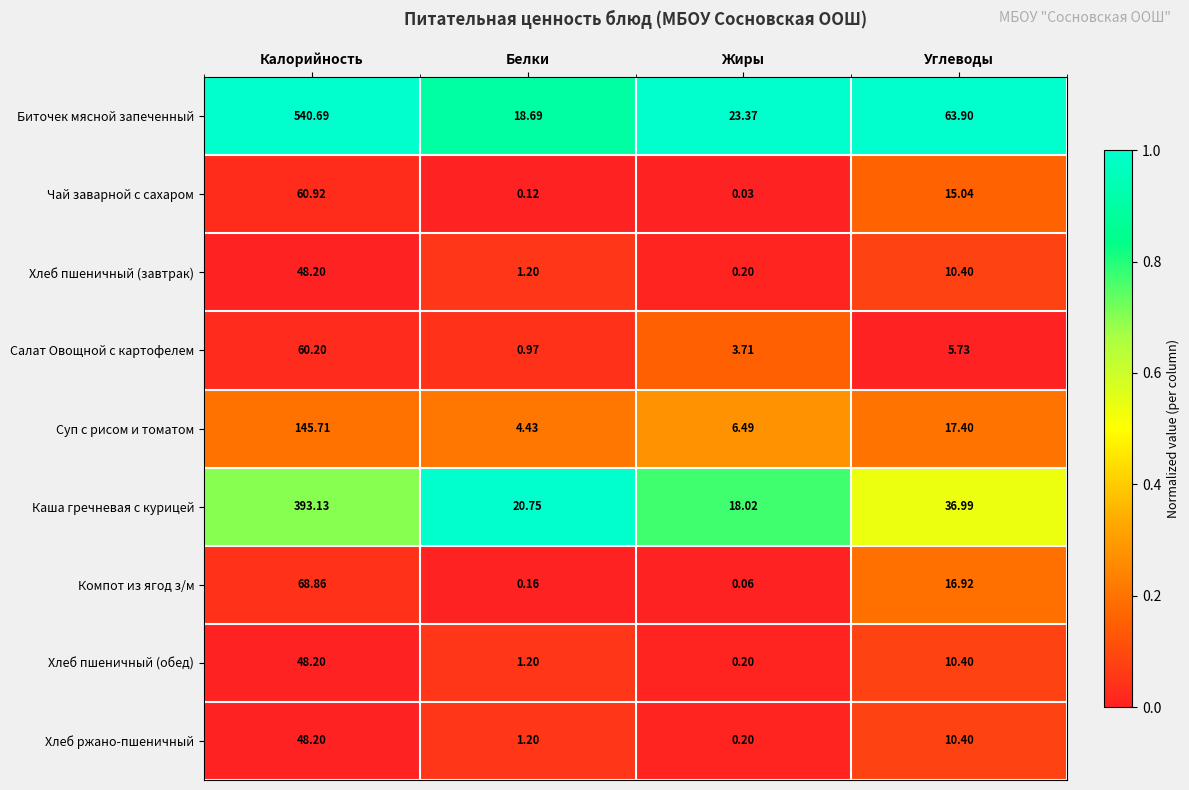

How many categories are shown in the chart?

4